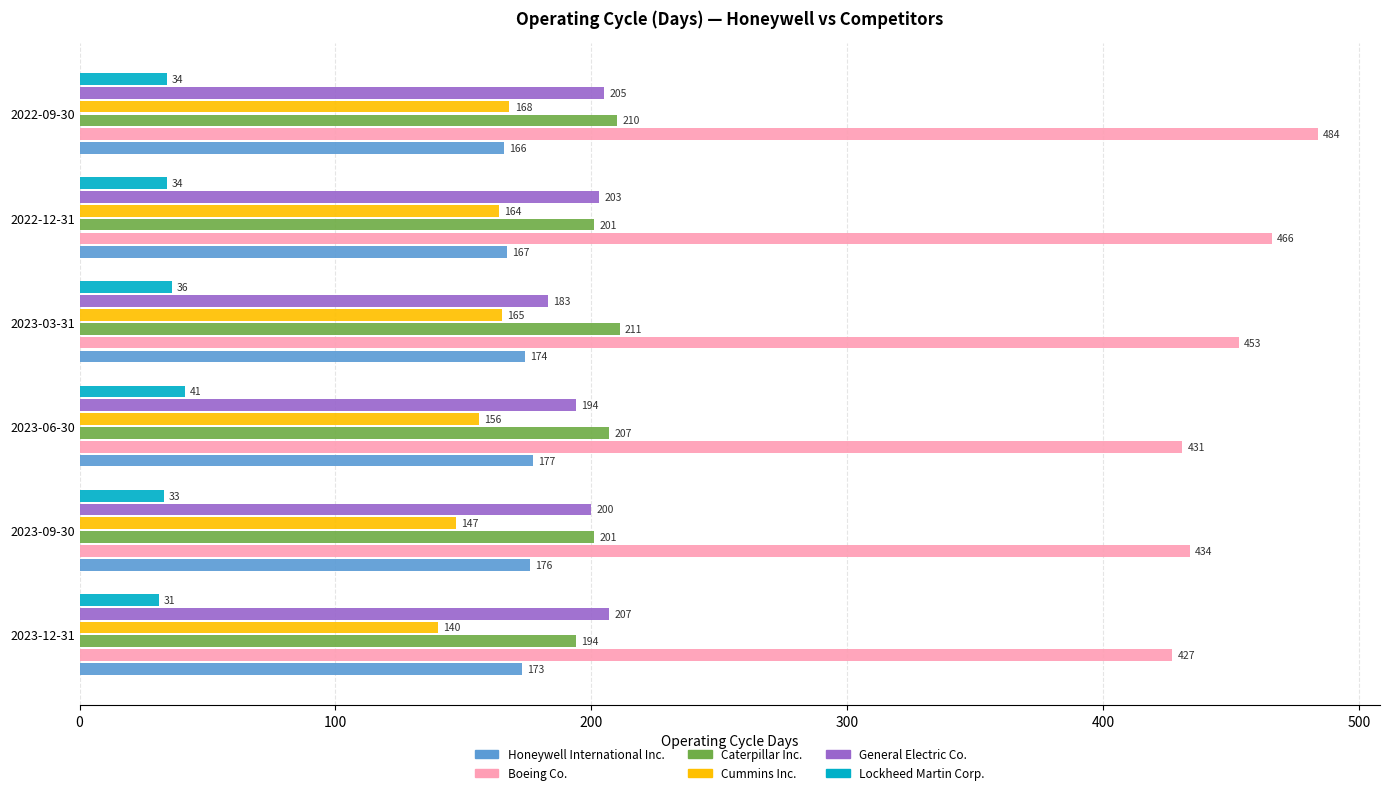

Which series has the largest range (max minus min)?

Boeing Co.